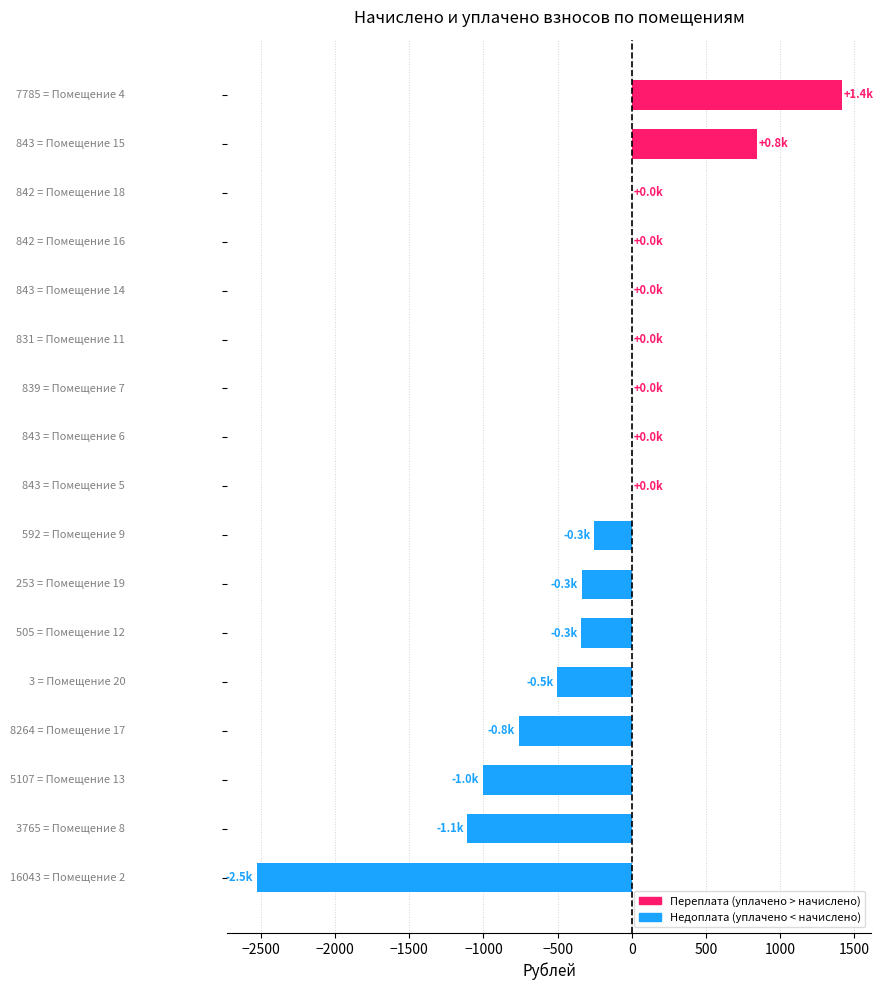

How many series are shown in this chart?

1